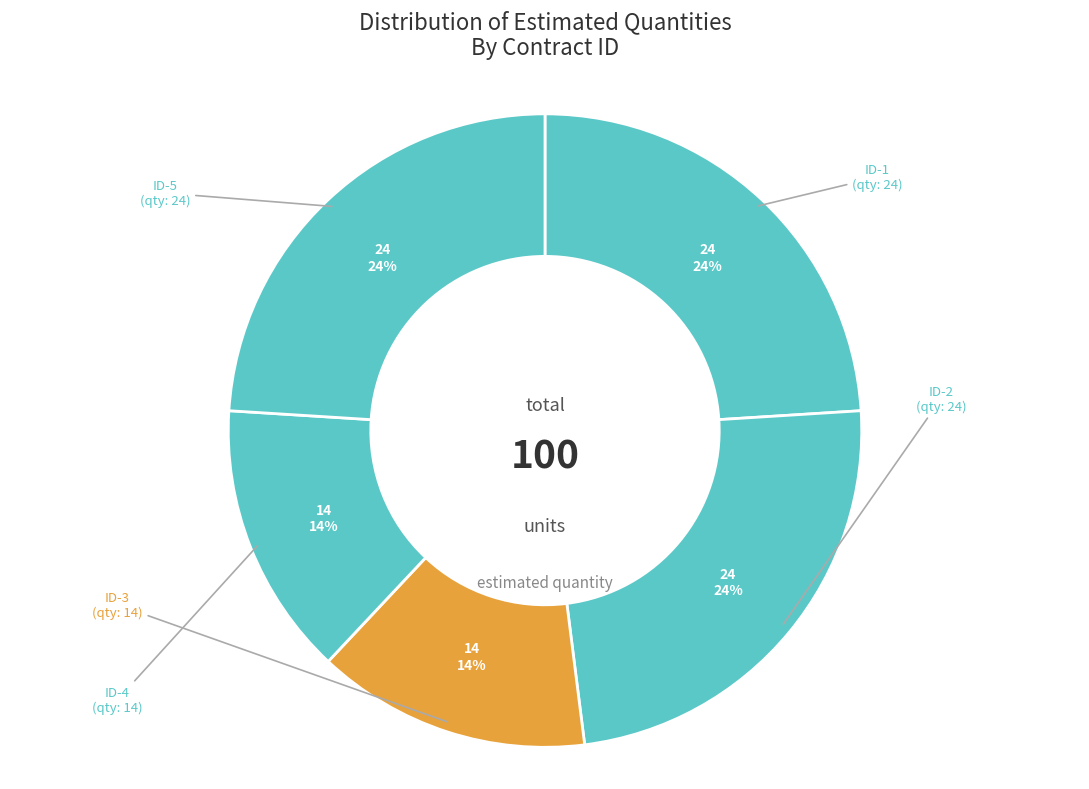

How many slices are in this pie chart?

5